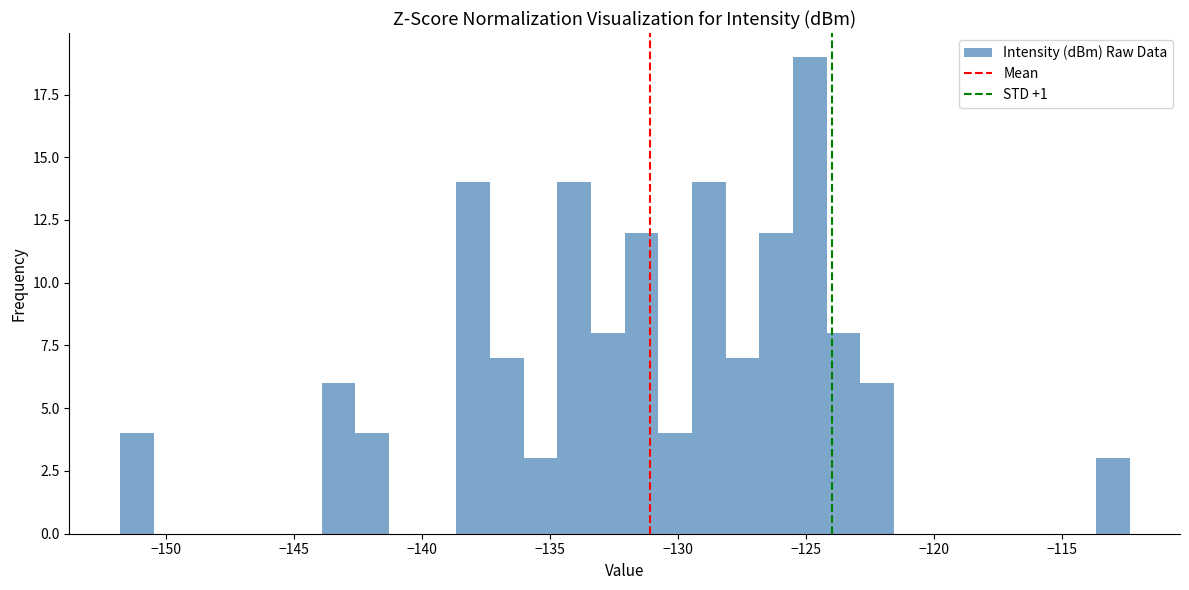

Around what value on the x-axis is the tallest bar? Give the approximate position of its centre, as read against the axis.

-125.0